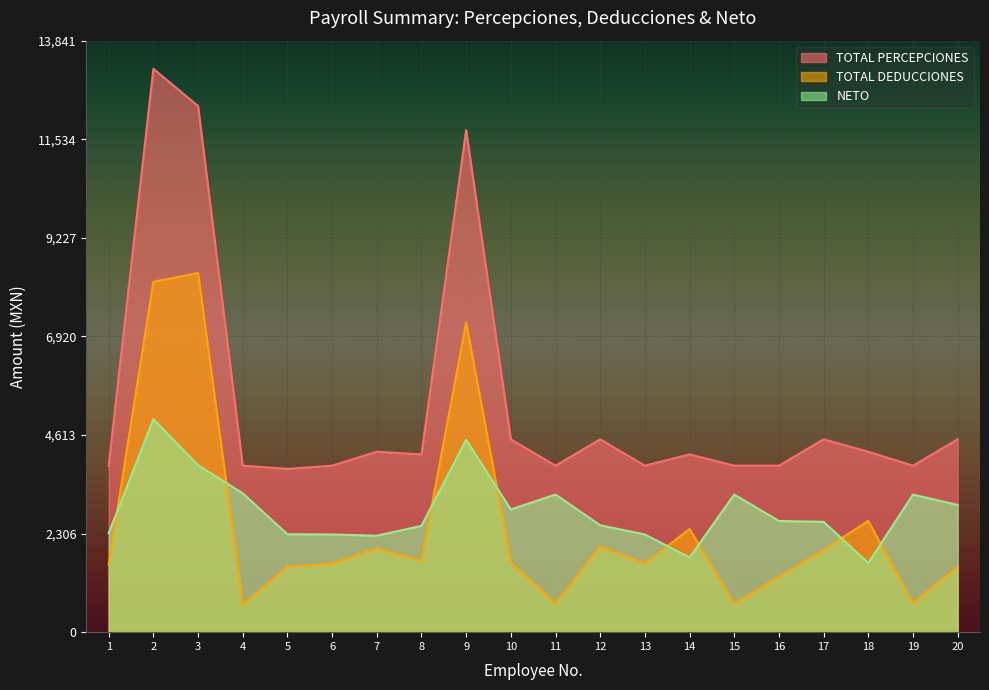

At which category does TOTAL DEDUCCIONES reach its first local peak?

3